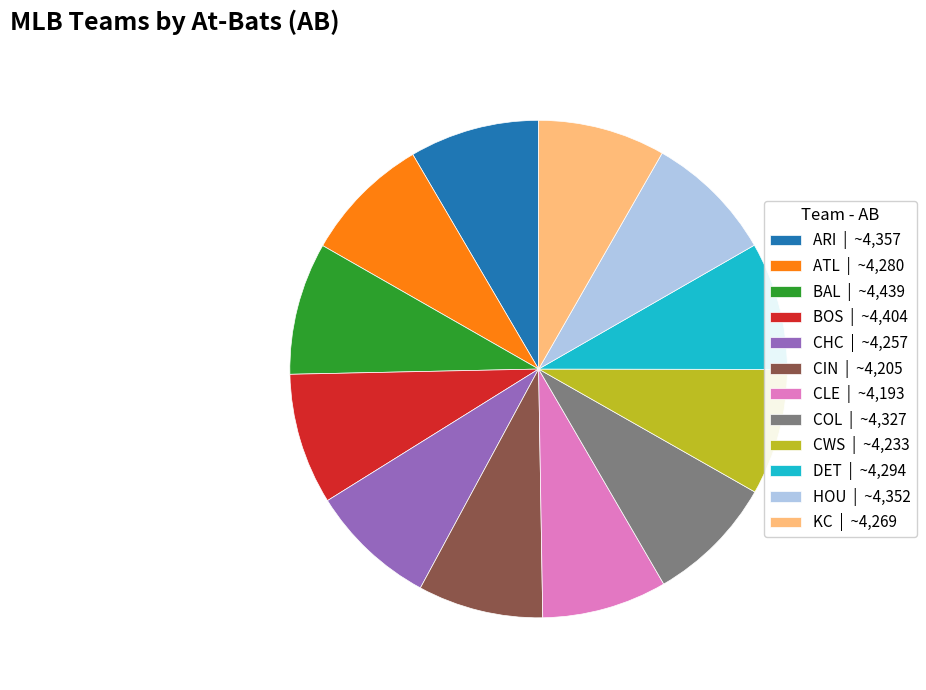

Do DET and CHC together represent more than half of the pie?

No